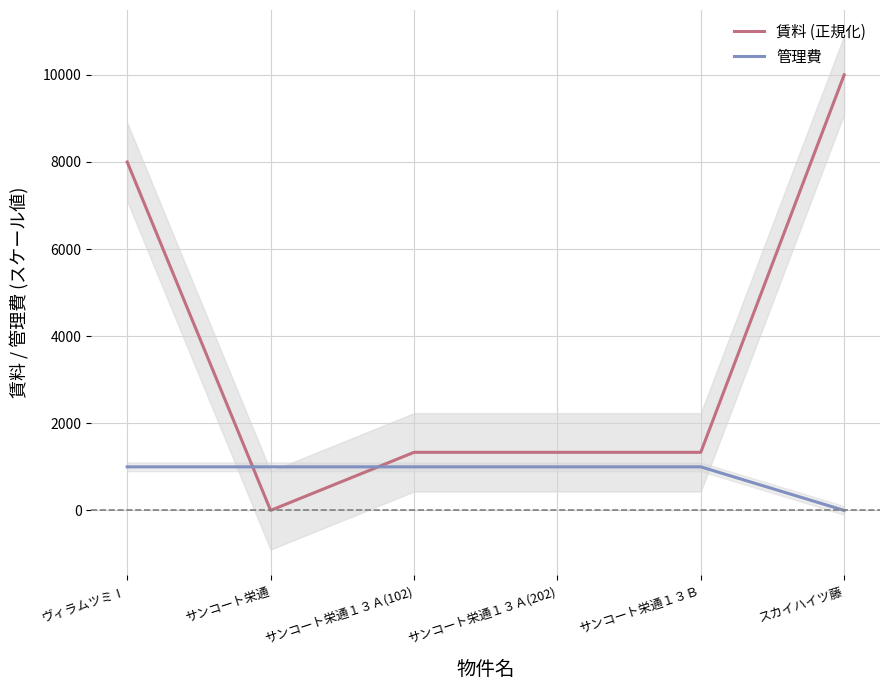

What is the total value across all series at サンコート栄通１３Ａ(202)?

2333.3